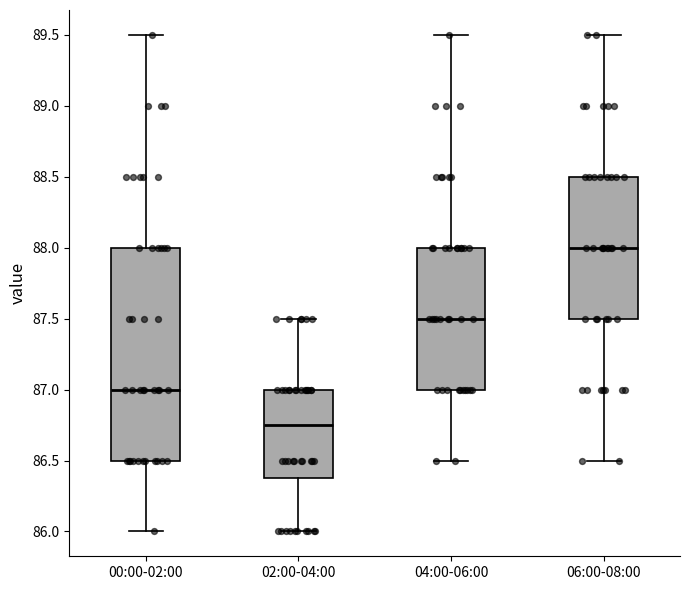

Which box's median line is the lowest?

02:00-04:00